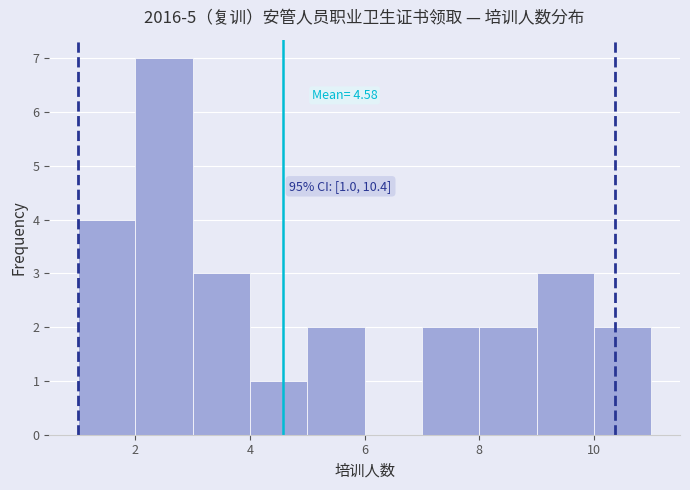

Which range on the x-axis has the tallest bar?

2 to 3